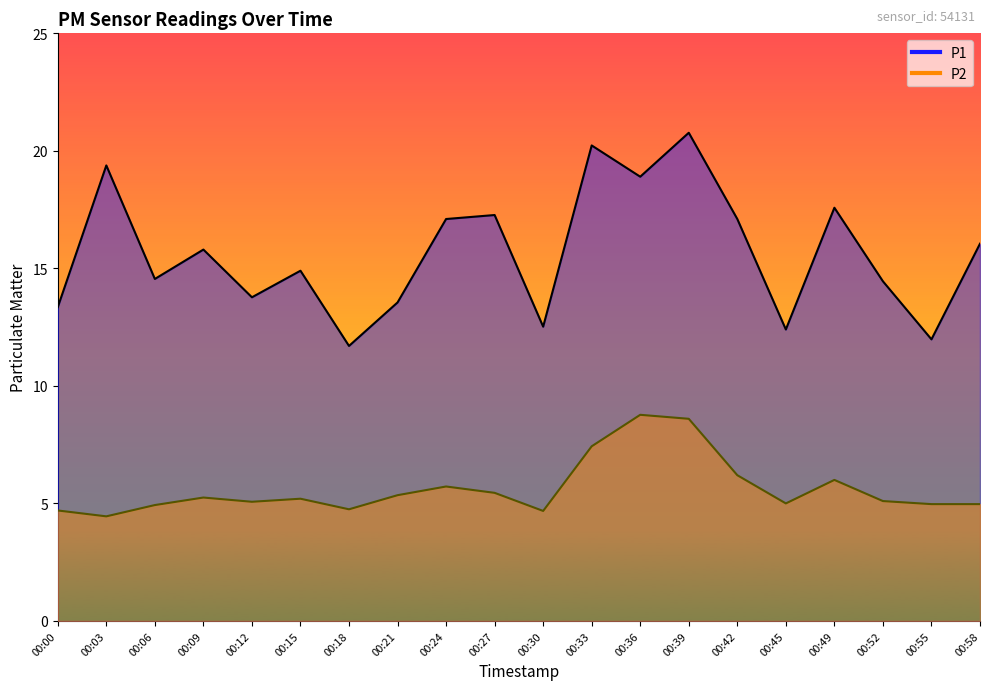

Reading left to right, list all the values displayed in this chart.

P1: 13.3	19.4	14.6	15.8	13.8	14.9	11.7	13.6	17.1	17.3	12.5	20.2	18.9	20.8	17.1	12.4	17.6	14.4	12.0	16.1
P2: 4.7	4.5	4.9	5.2	5.1	5.2	4.8	5.3	5.7	5.5	4.7	7.4	8.8	8.6	6.2	5.0	6.0	5.1	5.0	5.0